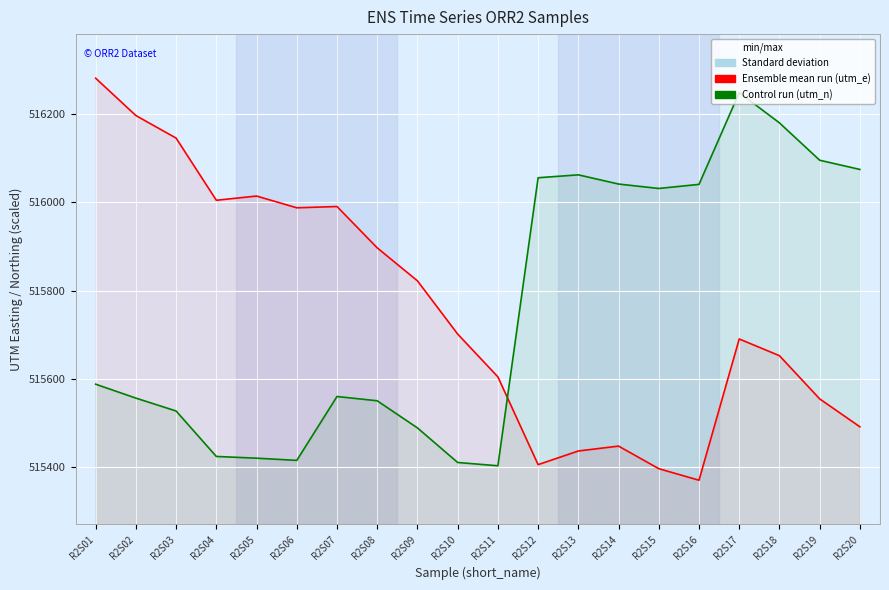

Reading left to right, extract all data points from this chart.

utm_e: 516281.5	516196.8	516145.6	516004.7	516014.2	515987.6	515990.5	515896.8	515822.0	515701.3	515604.2	515405.2	515436.1	515447.2	515396.0	515369.8	515690.1	515652.2	515554.3	515491.0
utm_n (scaled): 515587.6	515556.0	515526.8	515423.7	515419.8	515414.8	515559.7	515550.0	515488.5	515410.1	515402.6	516055.7	516062.3	516041.5	516031.4	516040.7	516248.7	516180.2	516095.5	516074.6